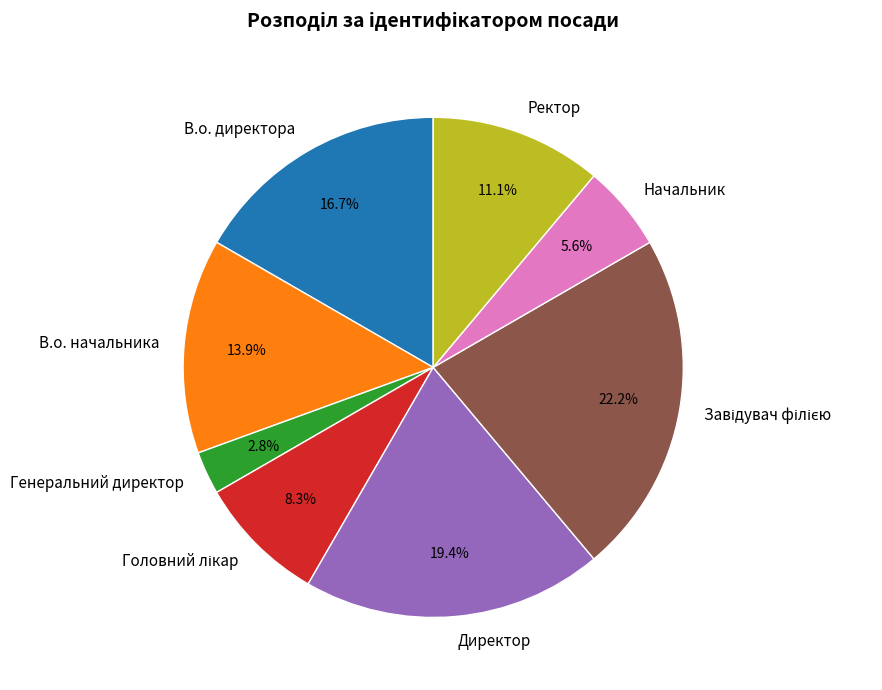

Which has a higher value, Директор or Ректор?

Директор